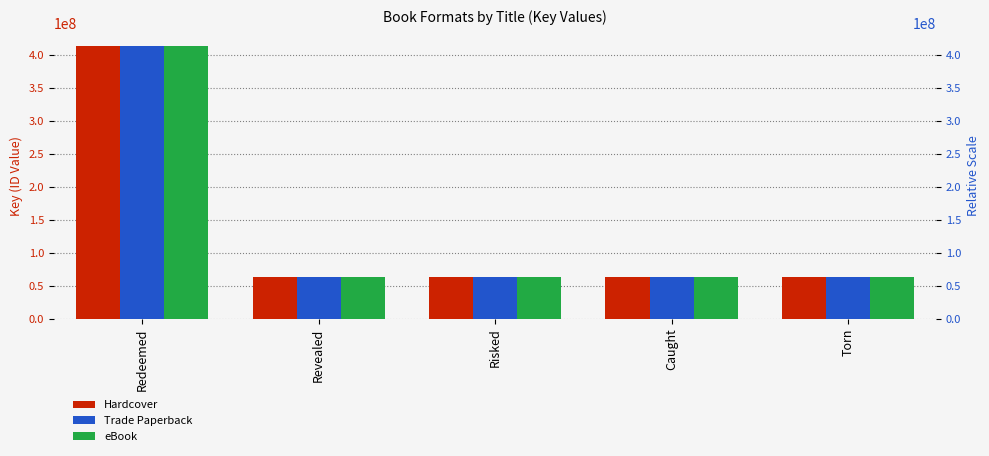

The eBook series shows 104095239 at Caught. True or false?

False